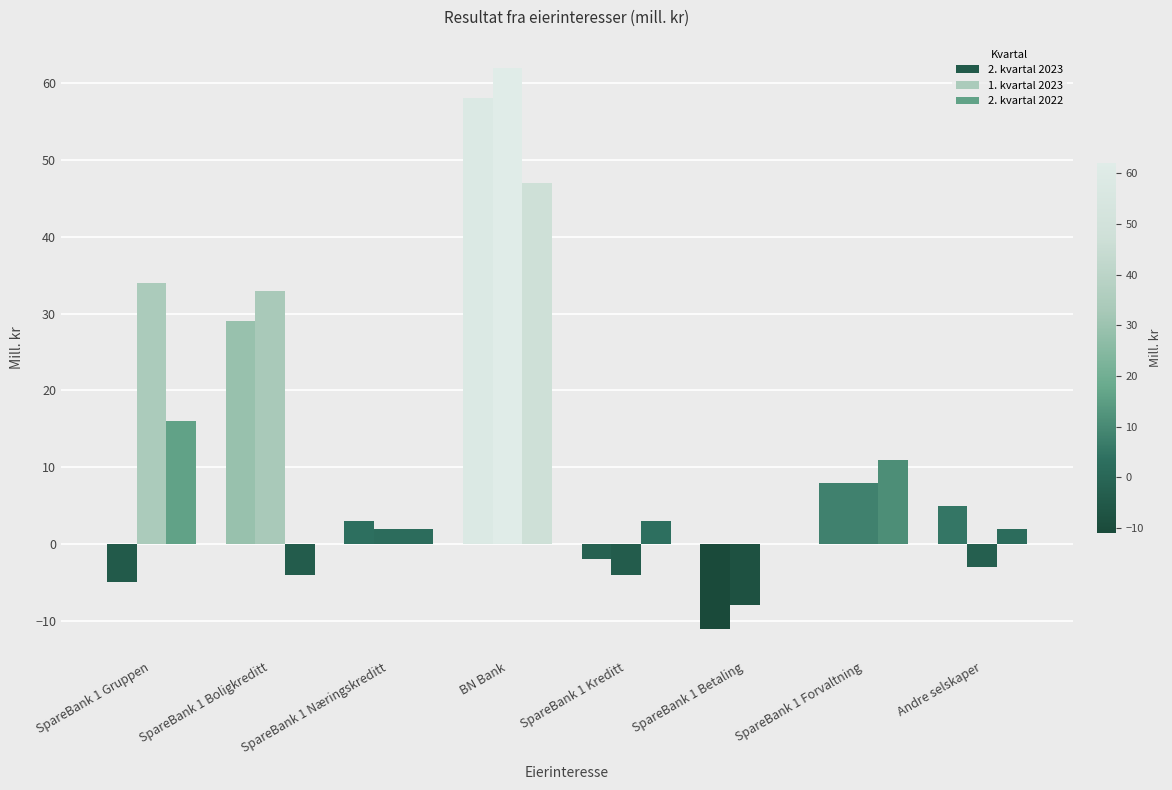

True or false: 2. kvartal 2023 has a value of 3 at SpareBank 1 Næringskreditt.

True